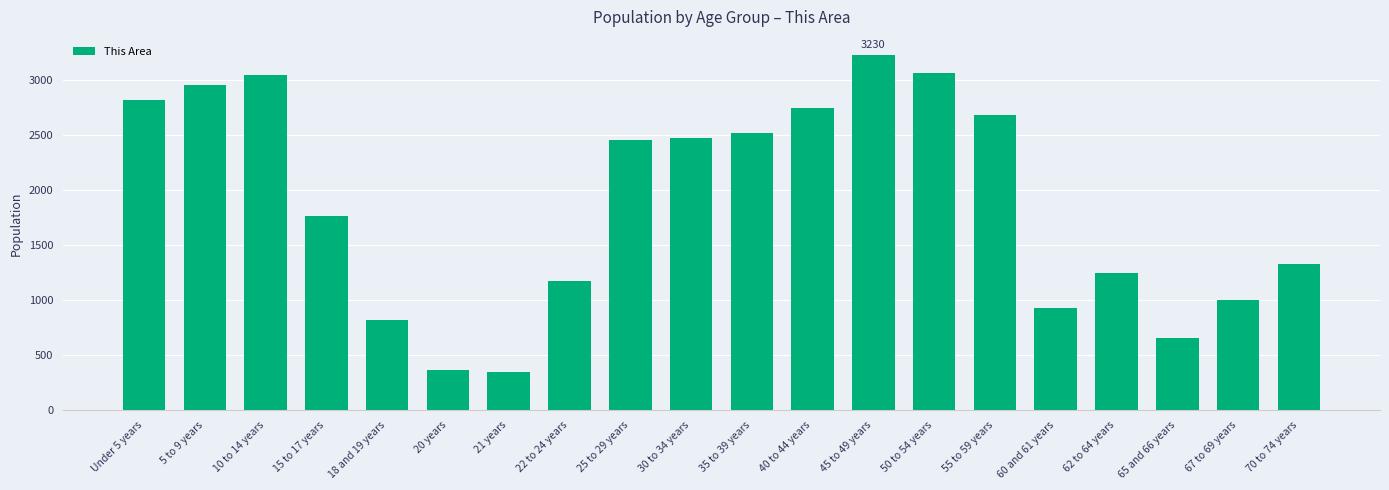

How many values are below 2455?

10